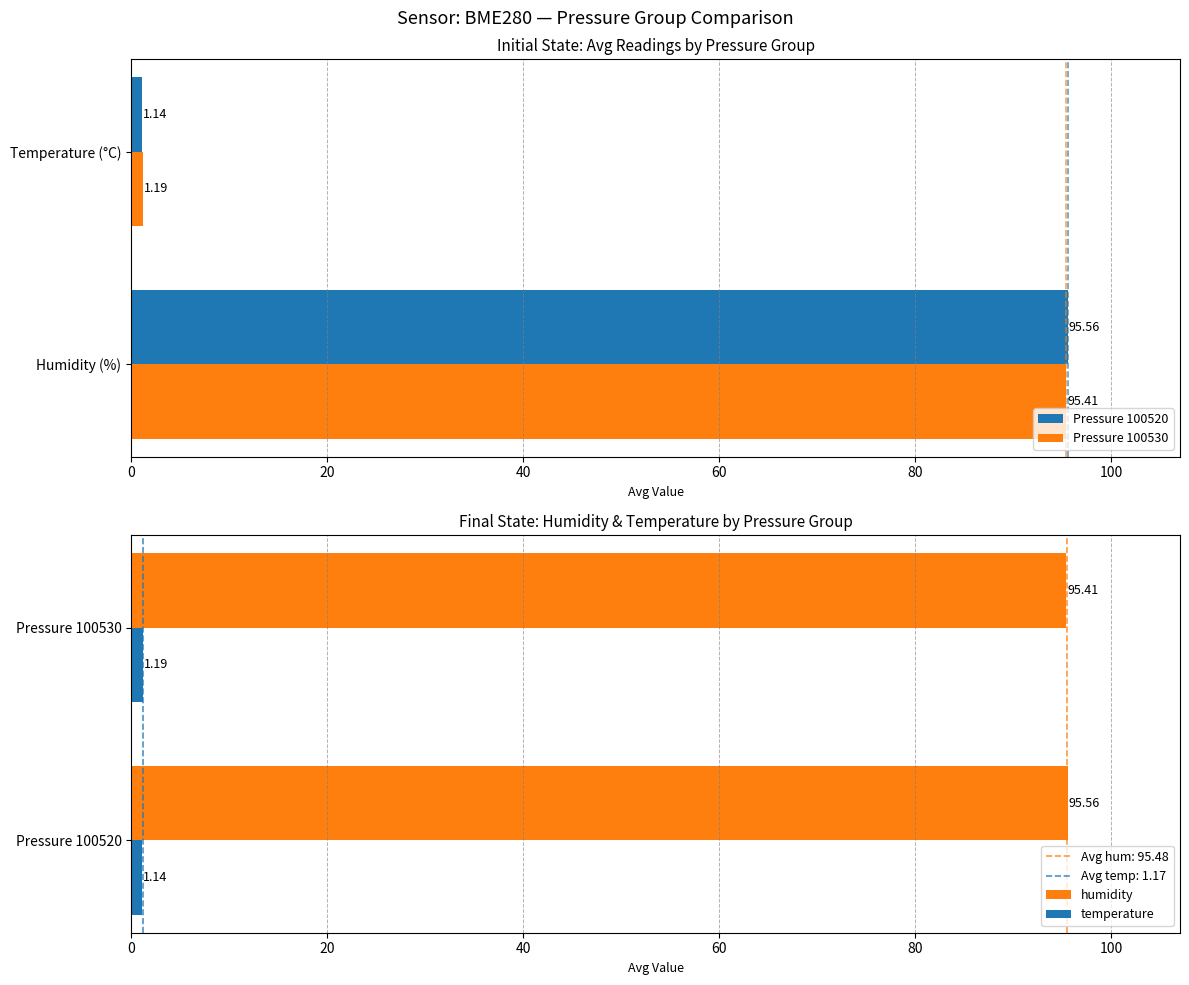

What is the sum of the temperature values at Pressure 100530 and Pressure 100520?

2.3